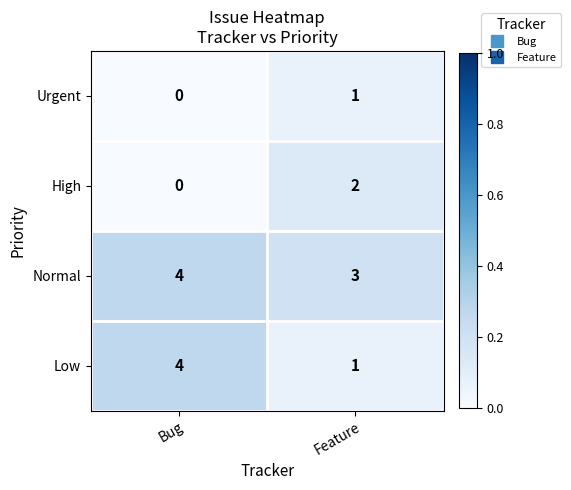

Is it true that High equals 1 at Feature?

False